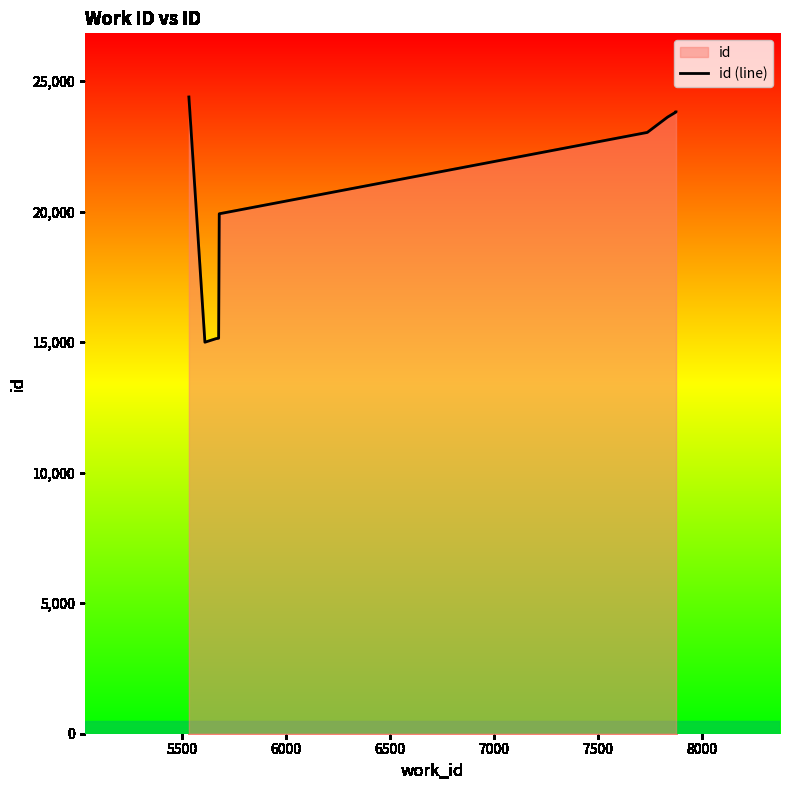

Reading left to right, transcribe all the data shown in this chart.

24388	14996	15133	15139	15149	19915	23031	23615	23812	23816